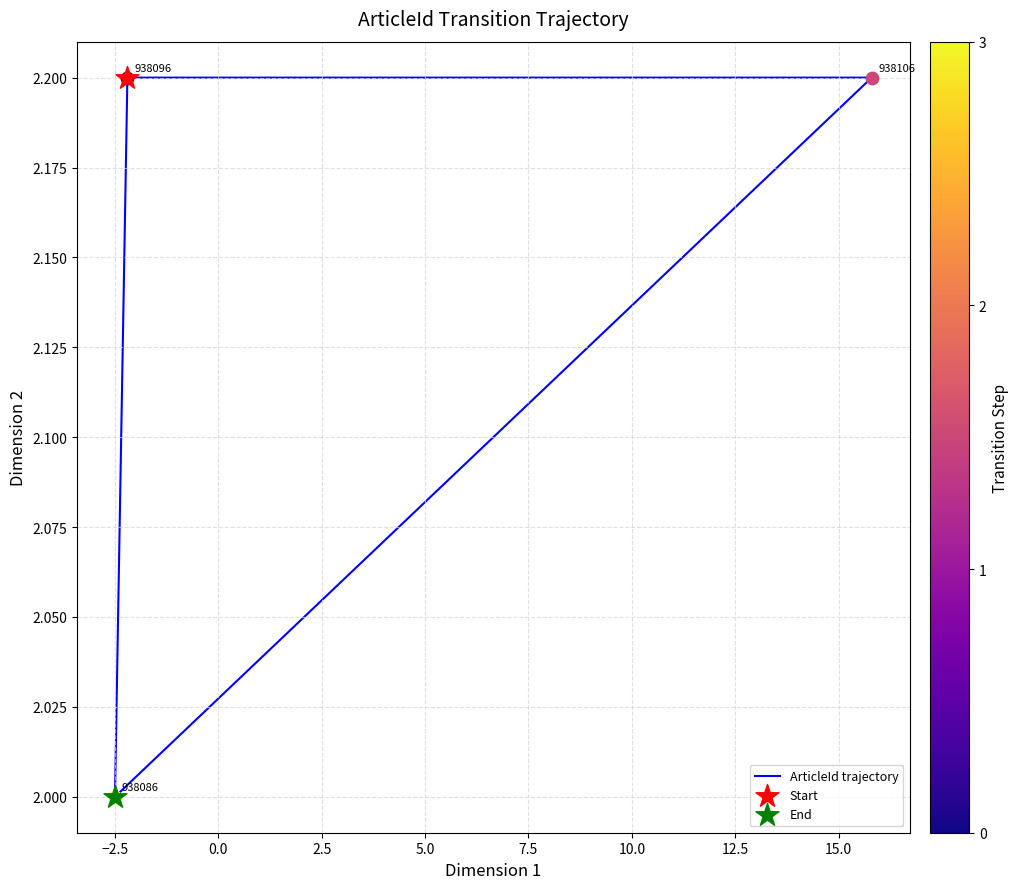

Between 0.0 and 2.5, which is larger?

2.5